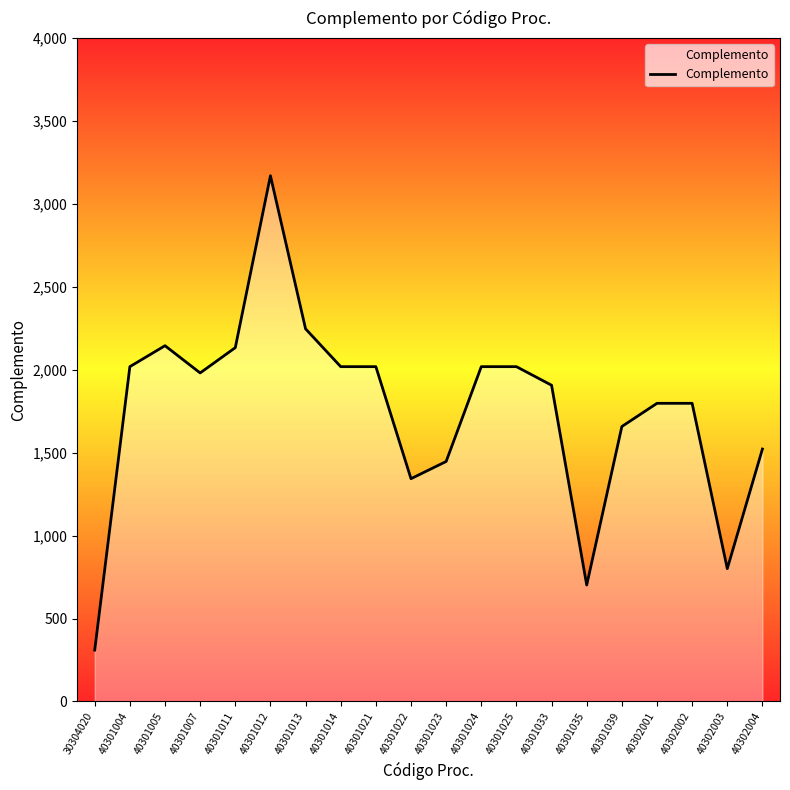

Approximately how many times larger is the value at 40302001 compared to 40301011?

0.8